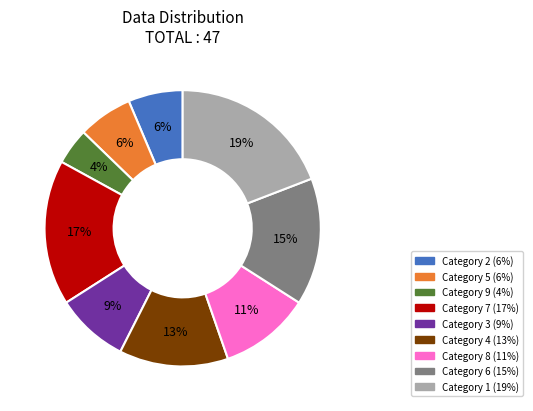

To the nearest percent, what is the difference between the largest and smallest slice percentages?

15%